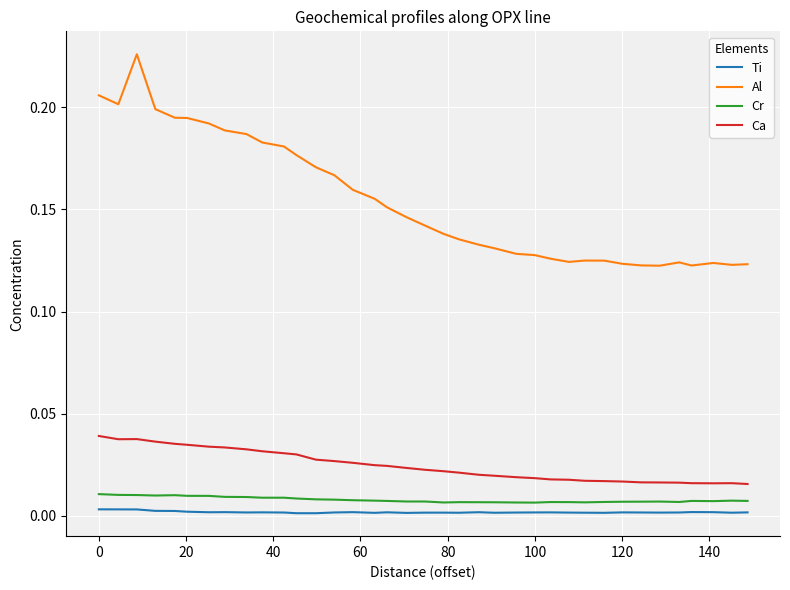

Which series has the widest spread of values?

Al